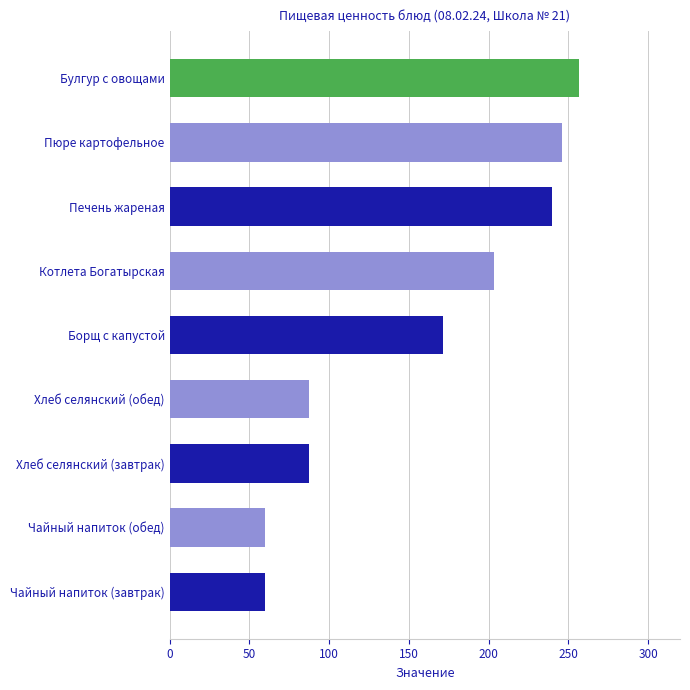

What is the change in value from Чайный напиток (завтрак) to Булгур с овощами?

+196.9